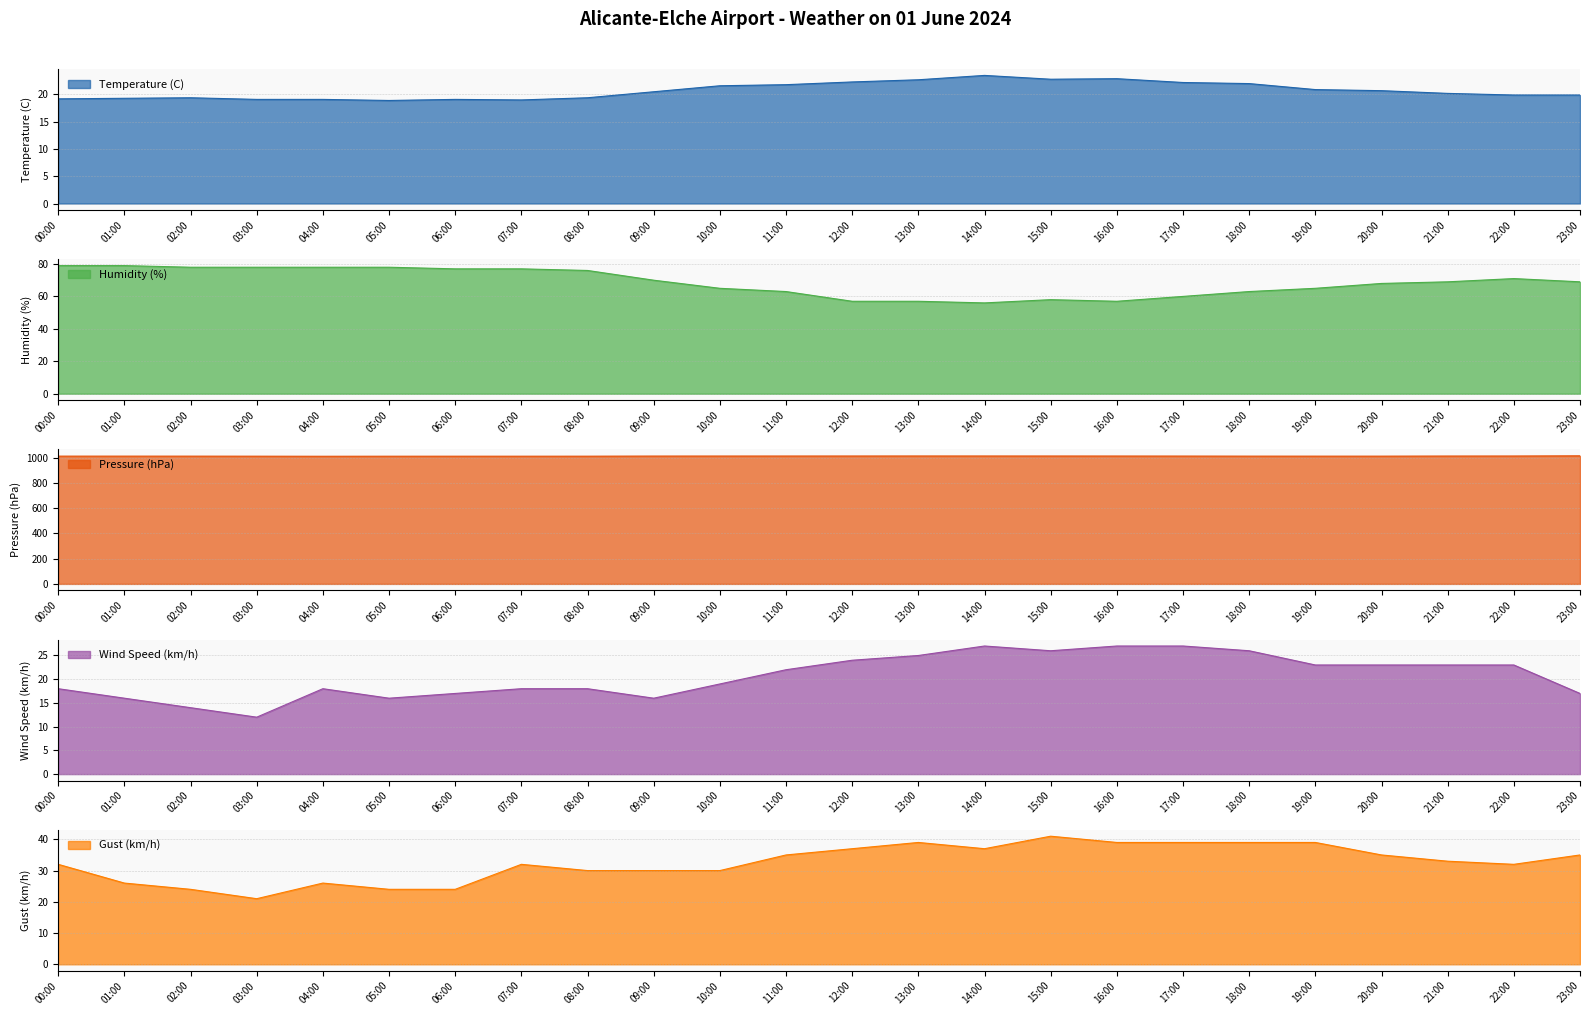

List the labels in order of Wind Speed (km/h) value, largest first.

14:00, 16:00, 17:00, 15:00, 18:00, 13:00, 12:00, 19:00, 20:00, 21:00, 22:00, 11:00, 10:00, 00:00, 04:00, 07:00, 08:00, 06:00, 23:00, 01:00, 05:00, 09:00, 02:00, 03:00